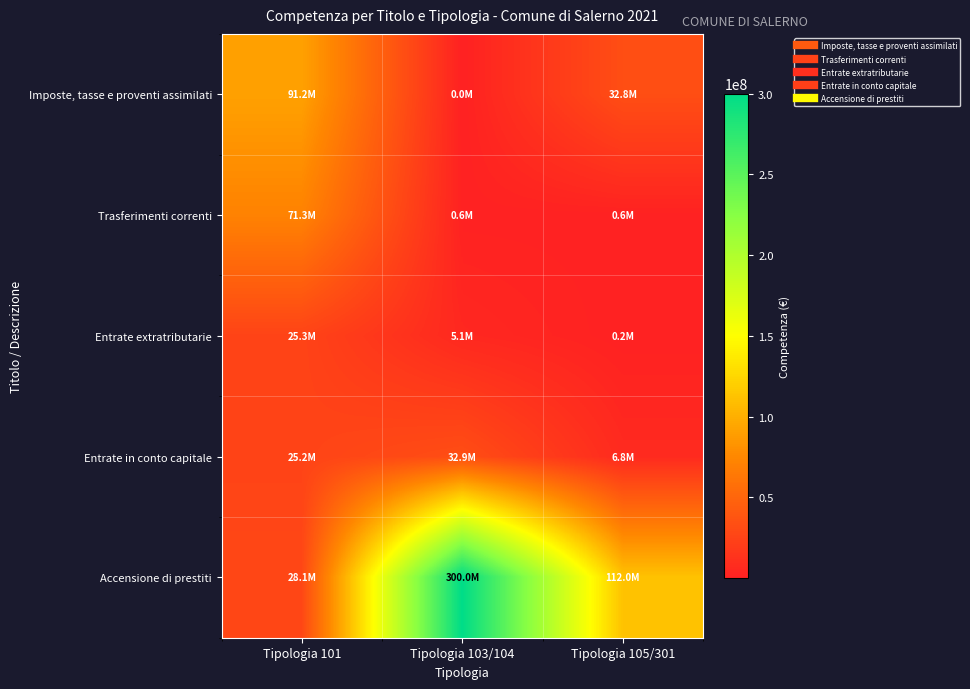

Reading left to right, list all the values displayed in this chart.

Imposte, tasse e proventi assimilati: Tipologia 101=91180354.6	Tipologia 103/104=29225.2	Tipologia 105/301=32842717.6
Trasferimenti correnti: Tipologia 101=71332351.6	Tipologia 103/104=550000.0	Tipologia 105/301=570723.6
Entrate extratributarie: Tipologia 101=25317385.7	Tipologia 103/104=5143000.0	Tipologia 105/301=205000.0
Entrate in conto capitale: Tipologia 101=25153511.7	Tipologia 103/104=32873467.1	Tipologia 105/301=6800000.0
Accensione di prestiti: Tipologia 101=28109695.5	Tipologia 103/104=300000000.0	Tipologia 105/301=112000000.0